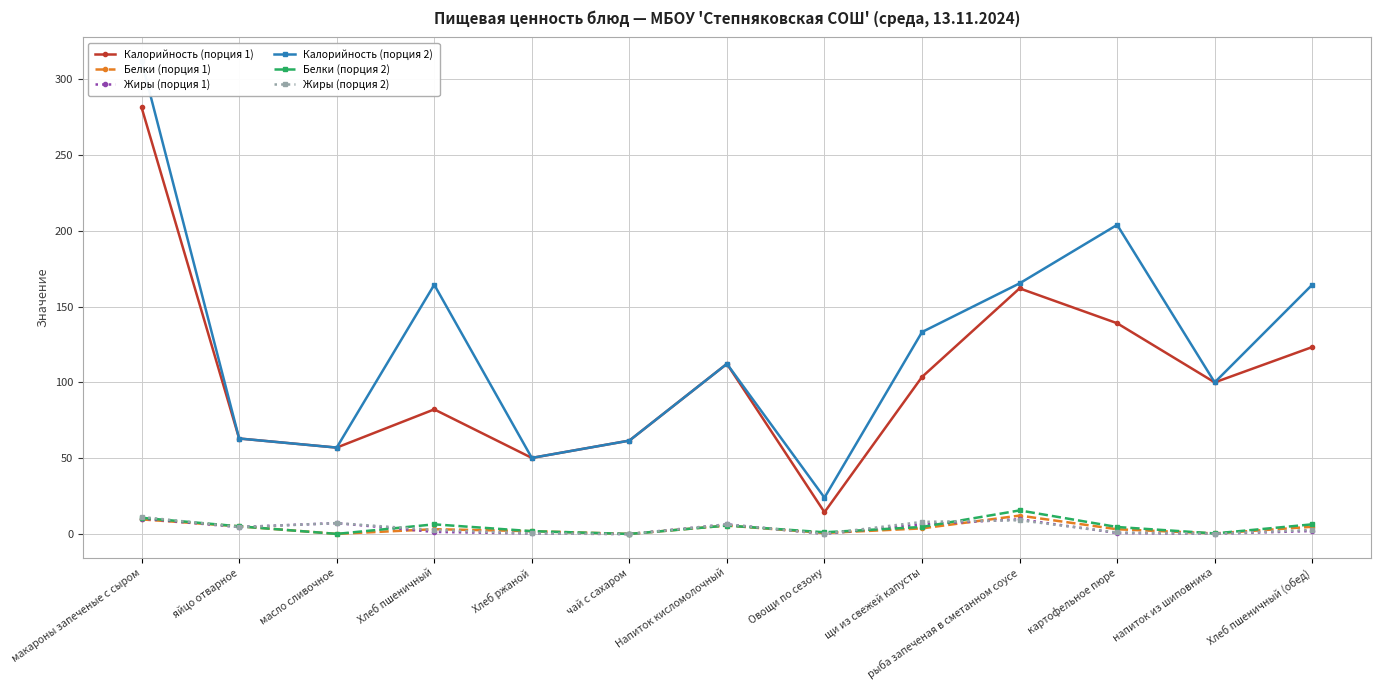

How many interior local valleys does the Белки (порция 2) series have?

4